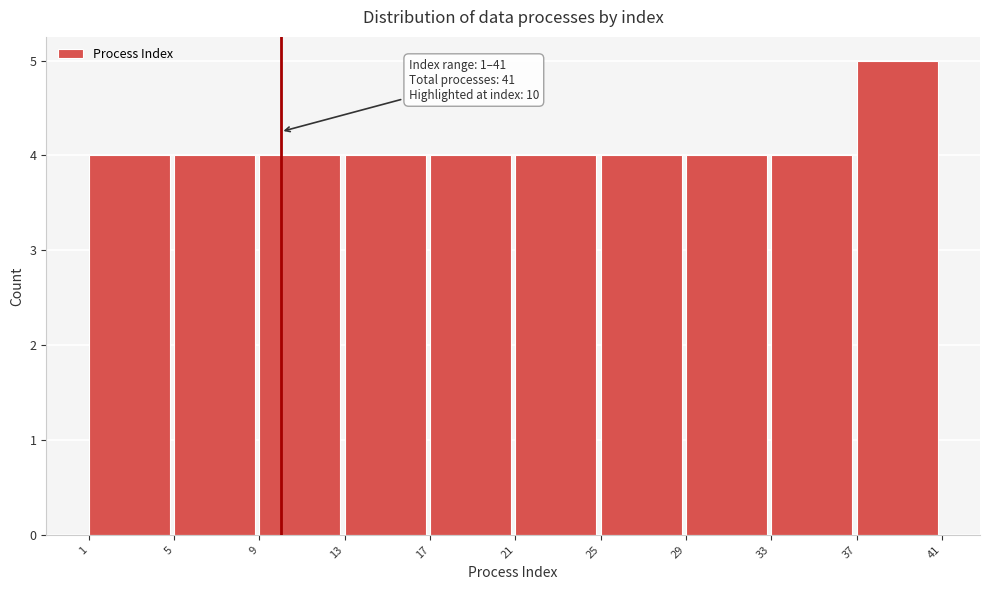

Which range on the x-axis has the tallest bar?

37 to 41